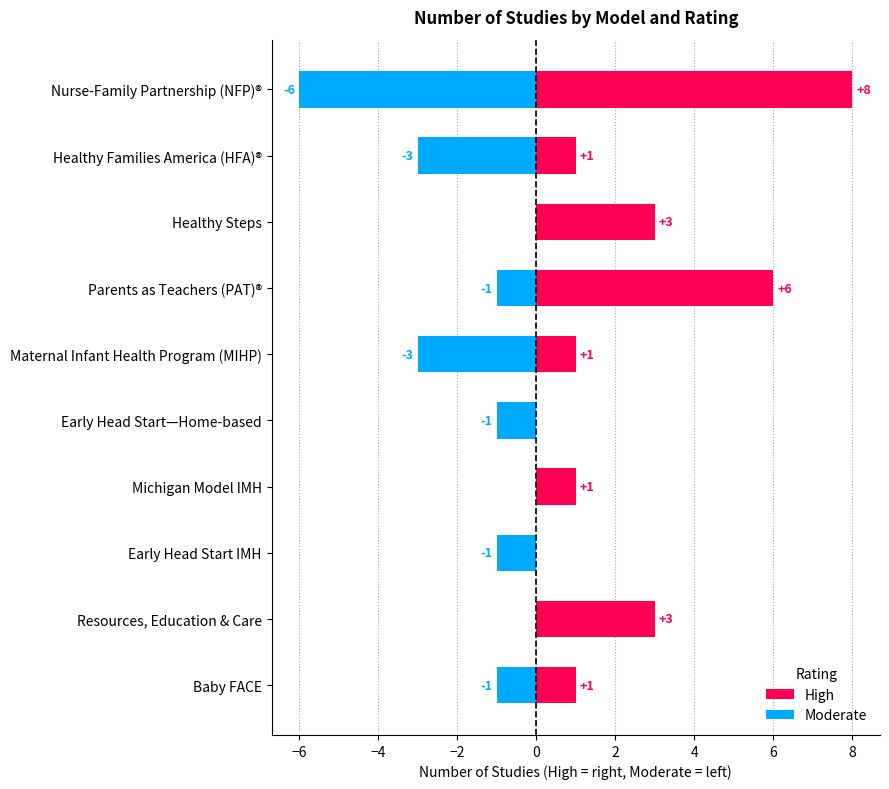

What is the value of the High bar at the 4th from the left?

6